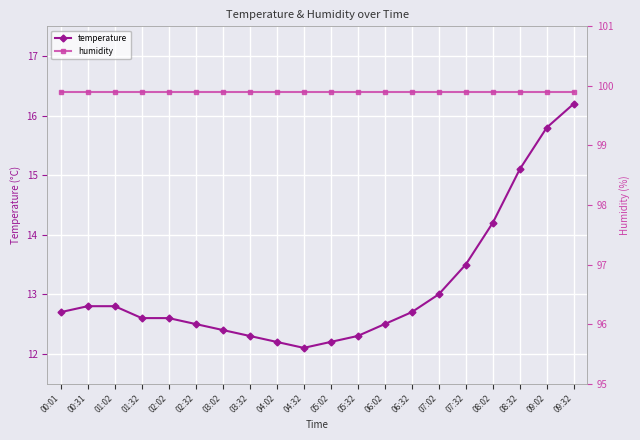

At how many categories does at least one series exceed 90?

20